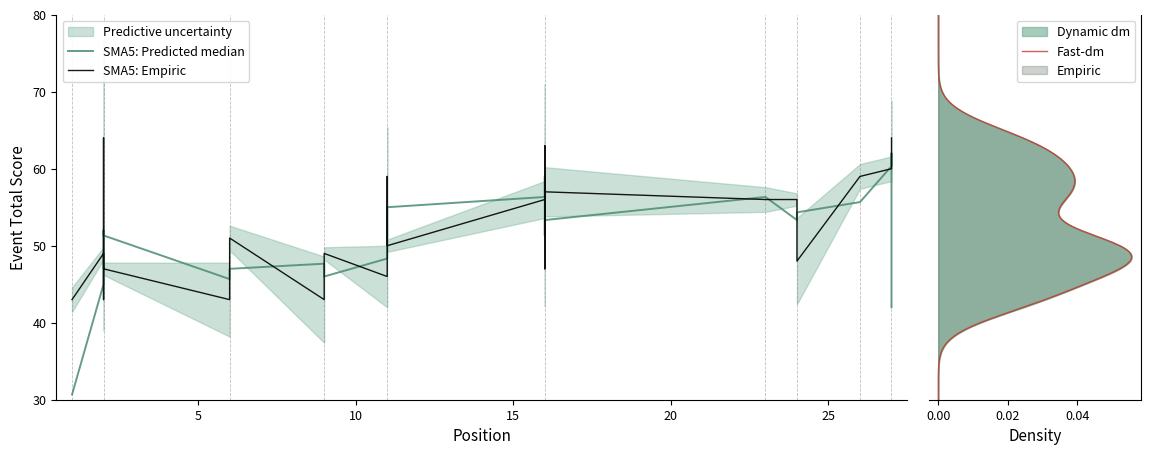

Where is event_total_score nearest to the value 53?

16